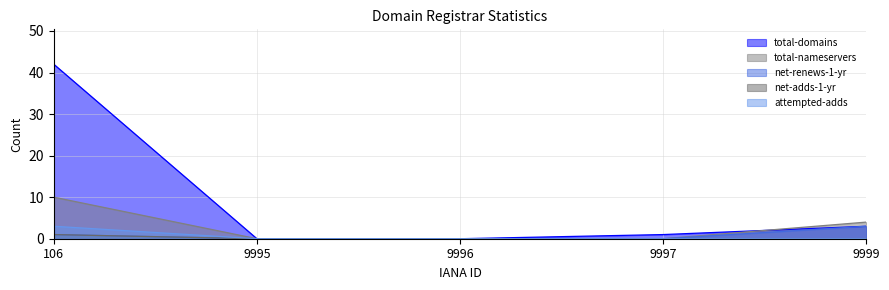

What is the difference between the maximum and second lowest values in the net-renews-1-yr series?

3